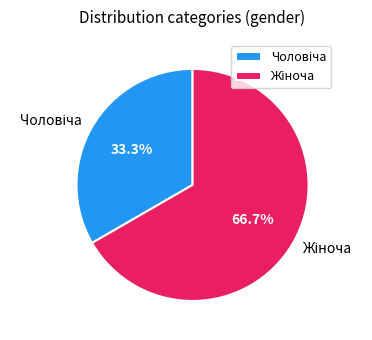

How many slices are in this pie chart?

2